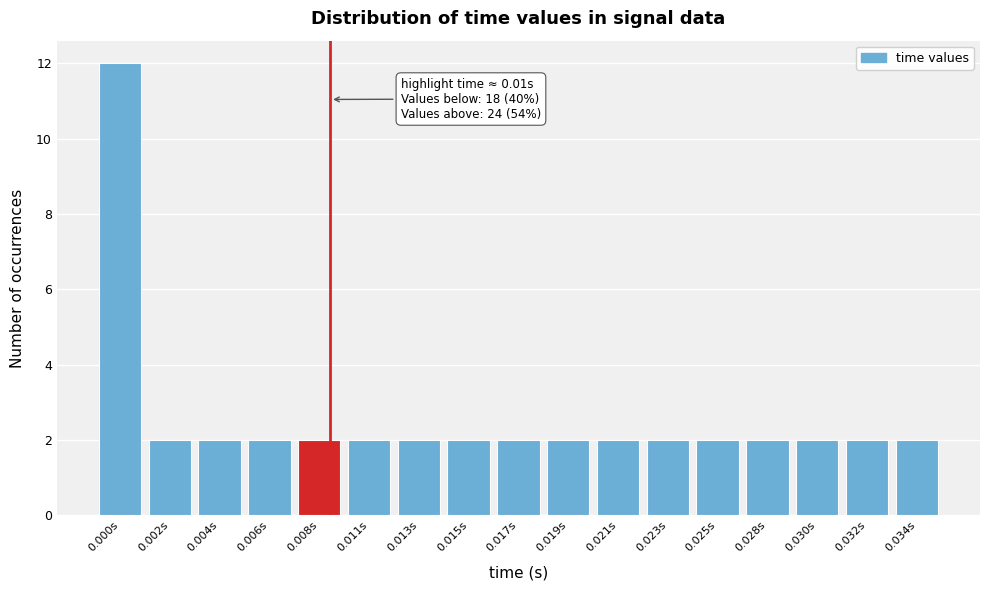

Reading left to right, what are all the values shown in this chart?

12	2	2	2	2	2	2	2	2	2	2	2	2	2	2	2	2